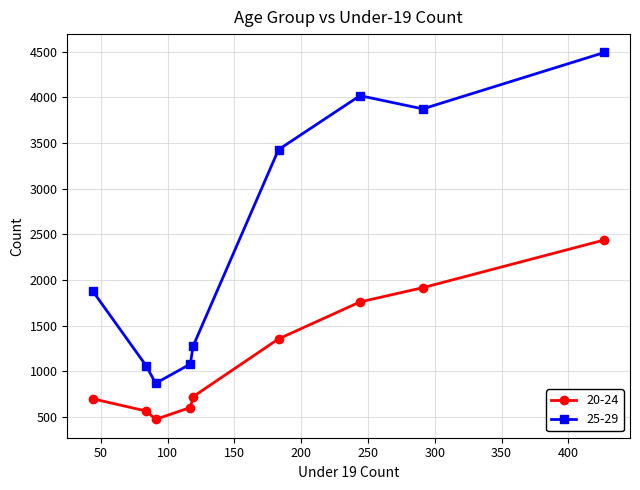

What is the minimum value for 20-24?

475